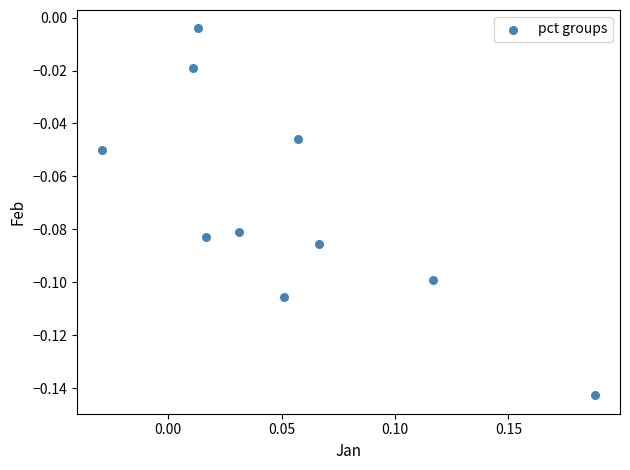

How many data points are displayed?

10